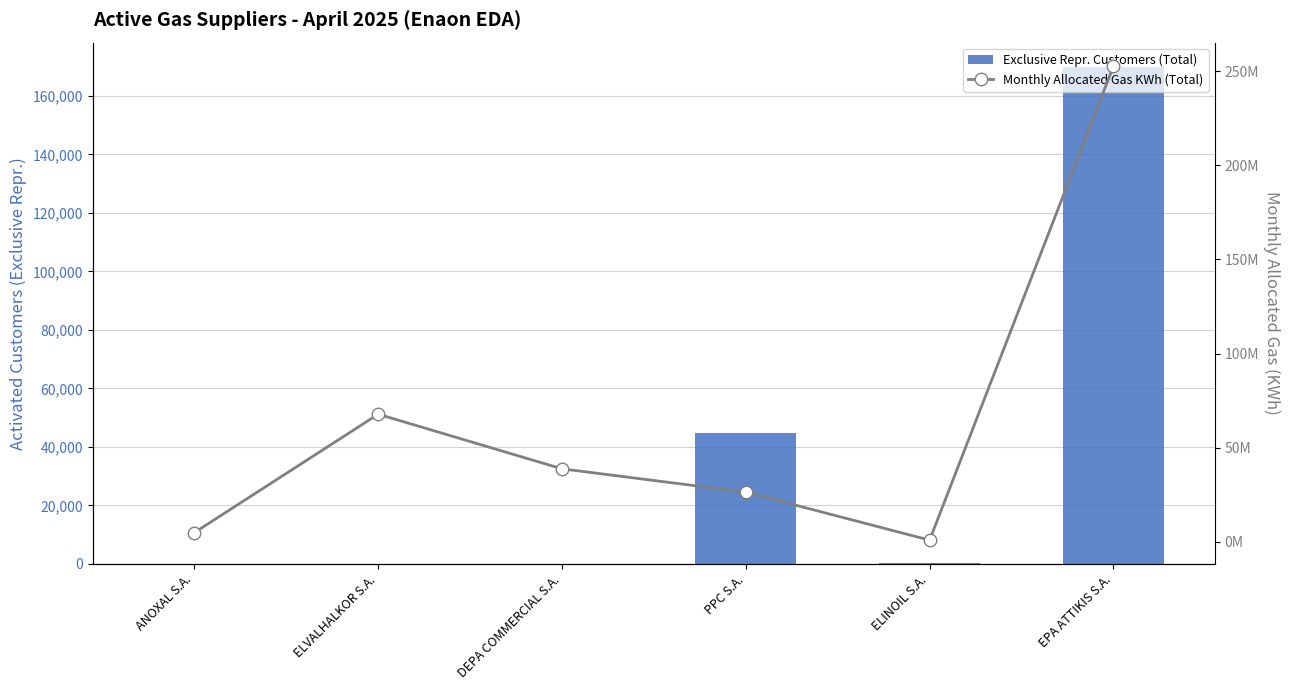

Is it true that Exclusive Repr. Customers (Total) equals 169710 at EPA ATTIKIS S.A.?

True